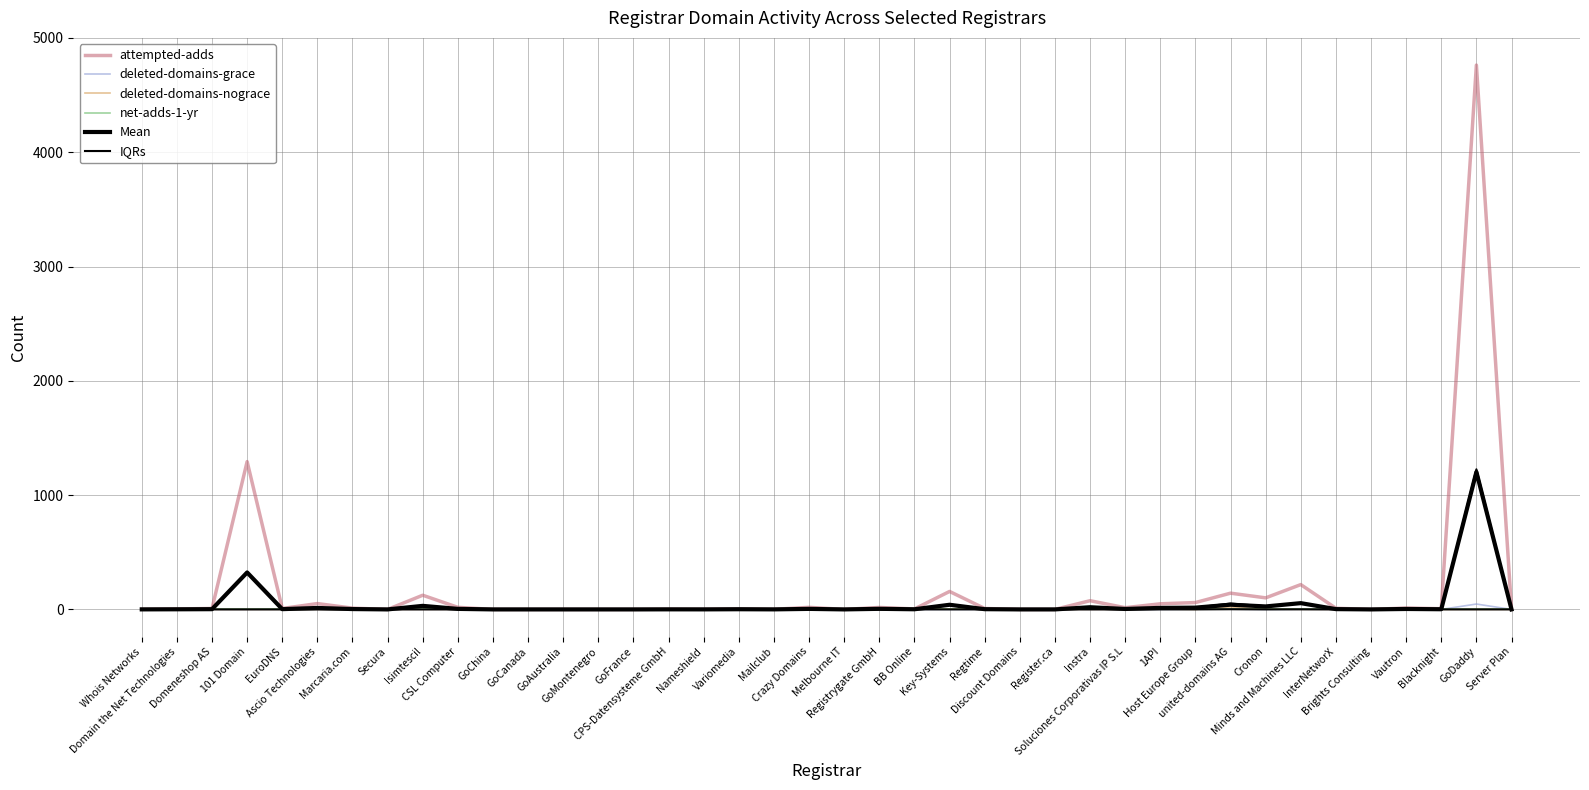

True or false: attempted-adds and deleted-domains-nograce intersect in this chart.

False